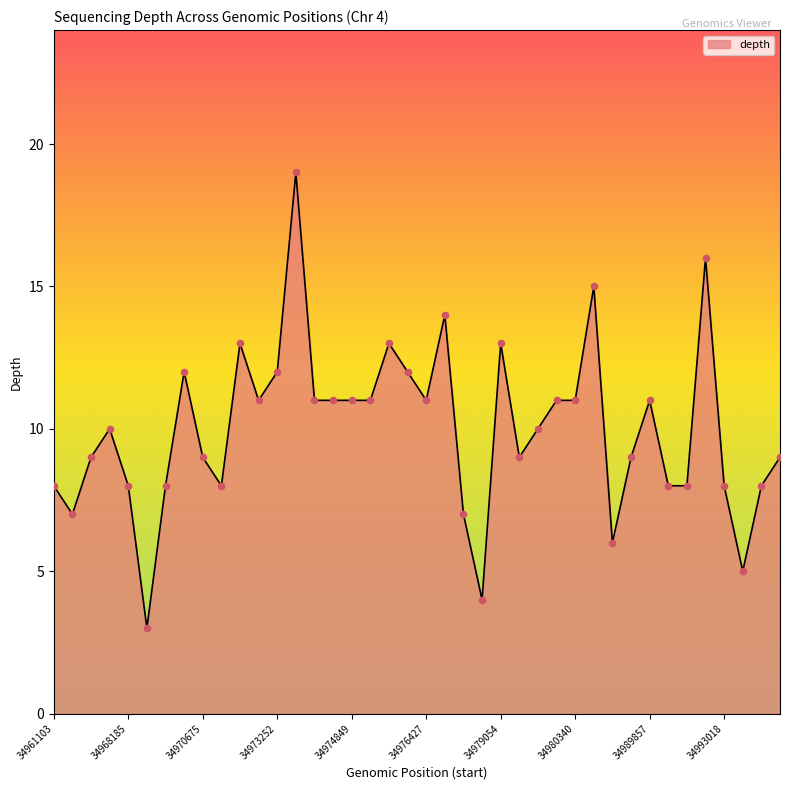

What is the greatest value displayed?

19